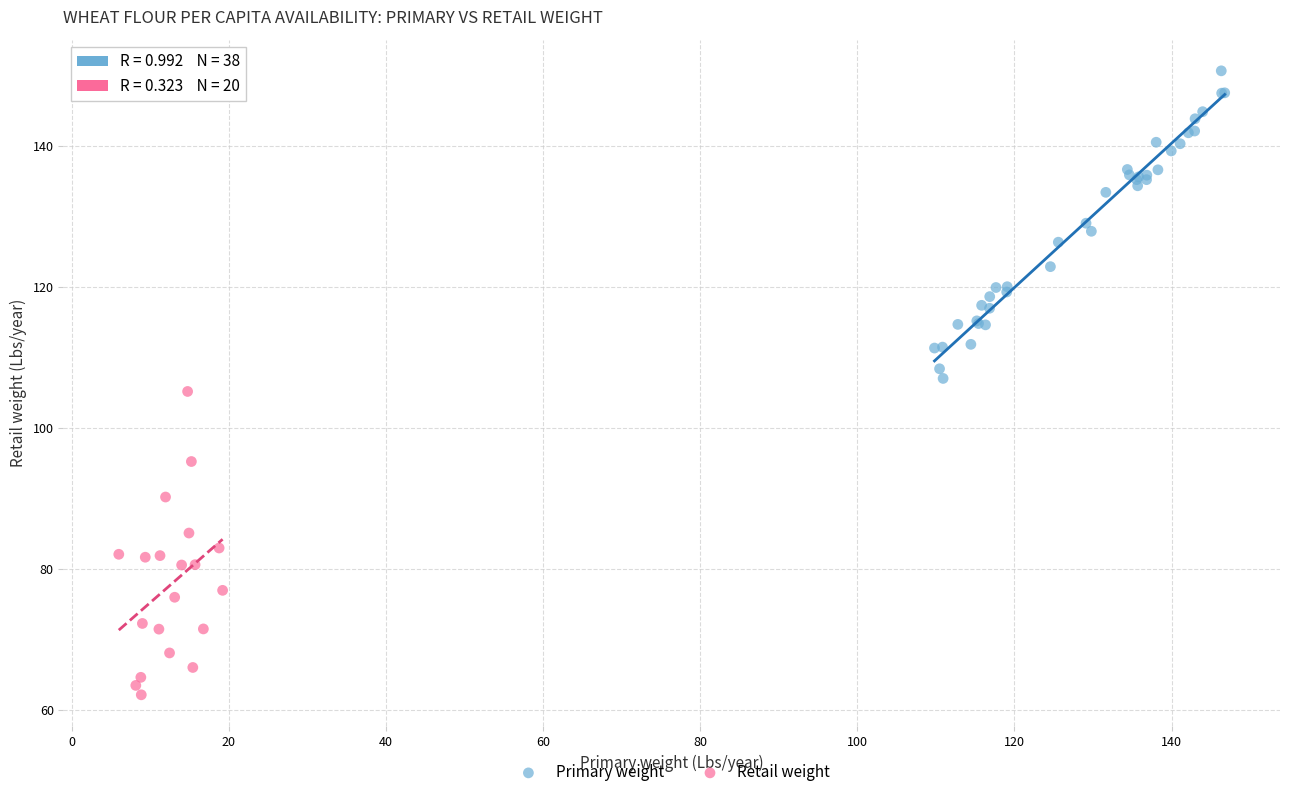

Which series reaches the maximum Y coordinate?

Primary weight